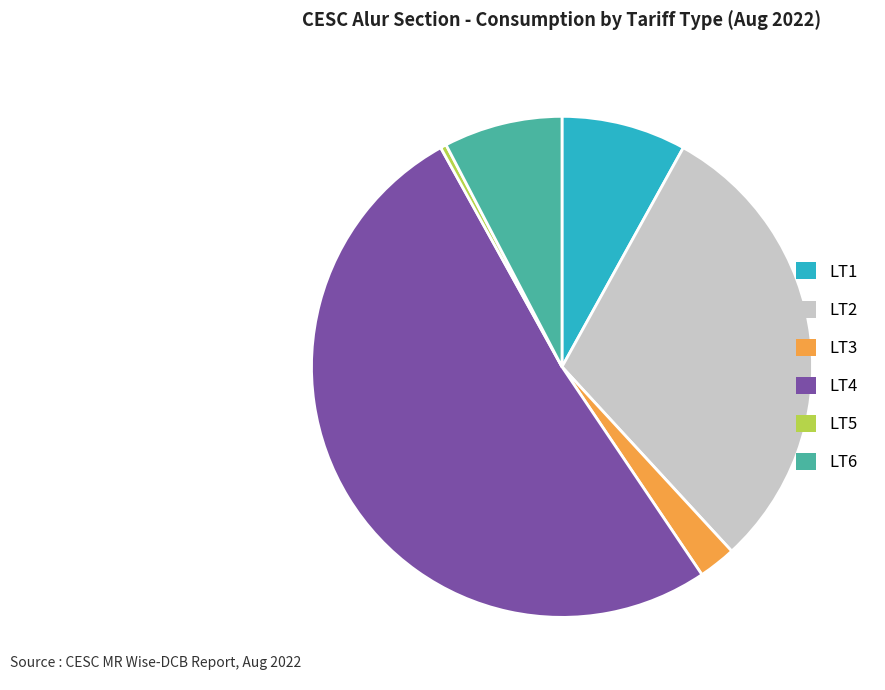

Which category accounts for the majority?

LT4